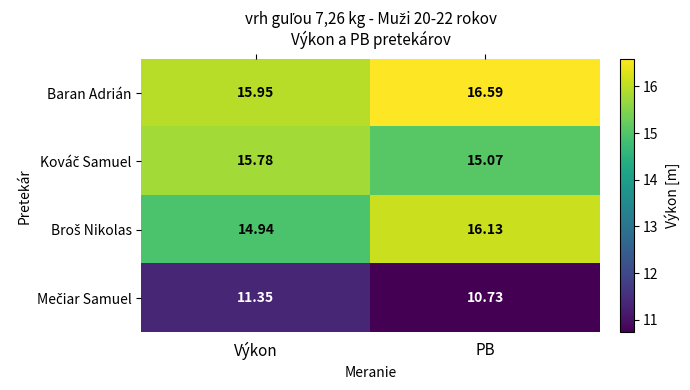

Which series has the largest total across all categories?

Baran Adrián